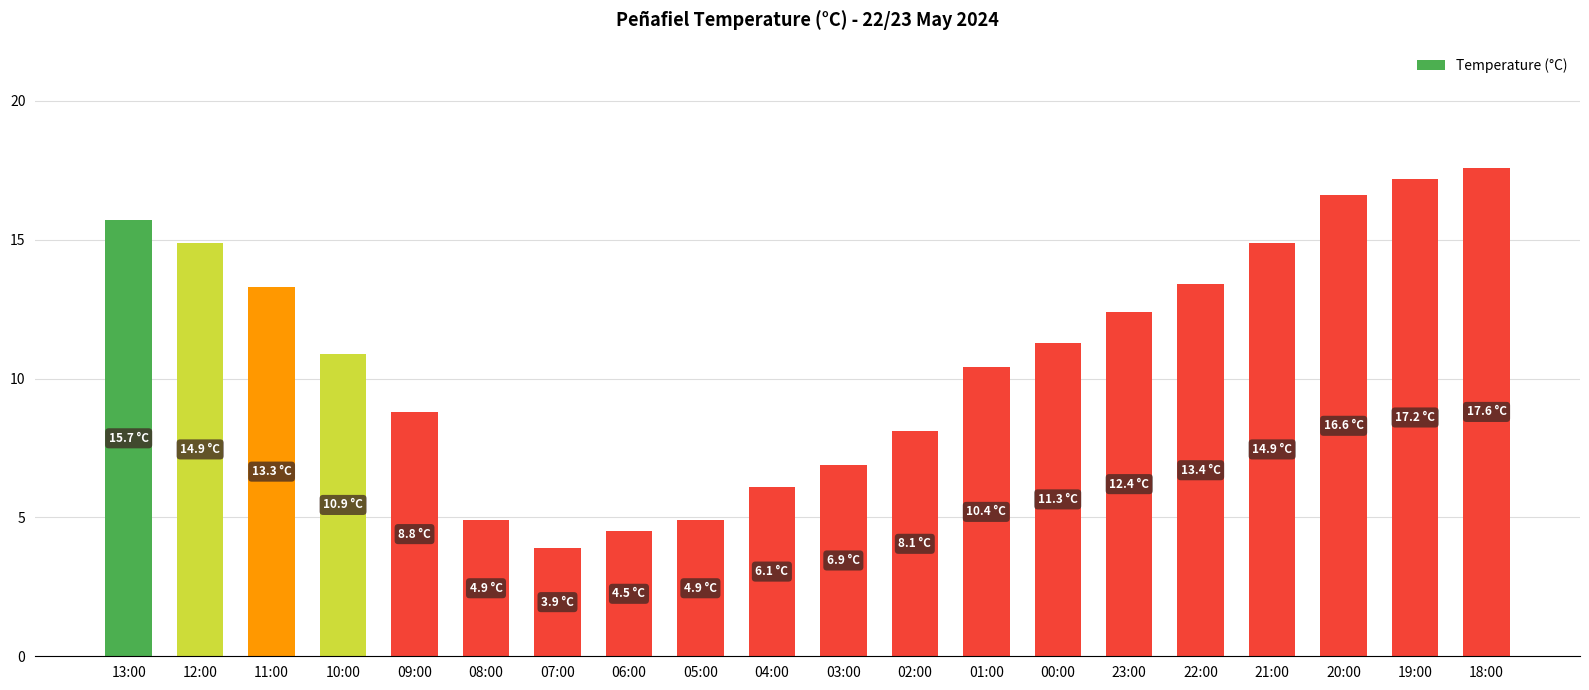

Reading right to left, list all the values displayed in this chart.

17.6	17.2	16.6	14.9	13.4	12.4	11.3	10.4	8.1	6.9	6.1	4.9	4.5	3.9	4.9	8.8	10.9	13.3	14.9	15.7